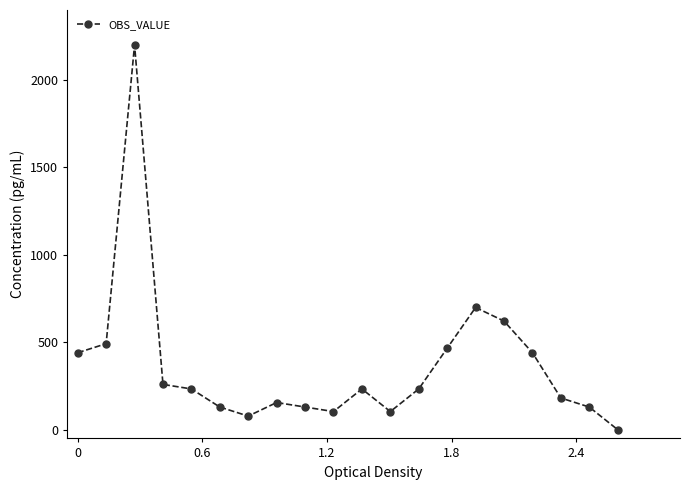

Reading left to right, extract all data points from this chart.

440.0	491.8	2200.0	258.8	232.9	129.4	77.6	155.3	129.4	103.5	232.9	103.5	232.9	465.9	698.8	621.2	440.0	181.2	129.4	0.0